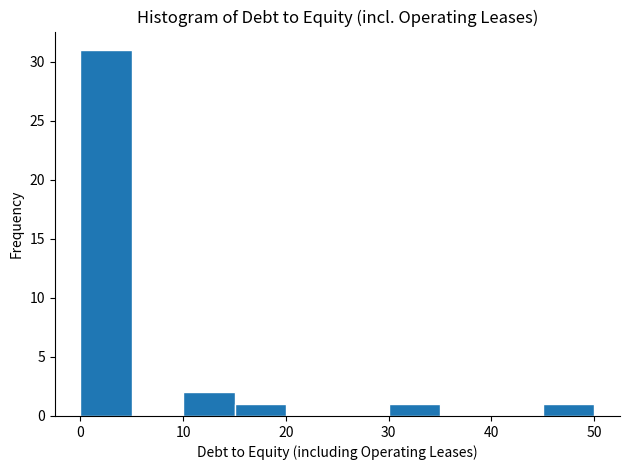

What is the height of the bar covering 10 to 15 on the x-axis? Neither the bar edges nor the heights are printed on the chart, so give them approximately, as read against the axes.

2